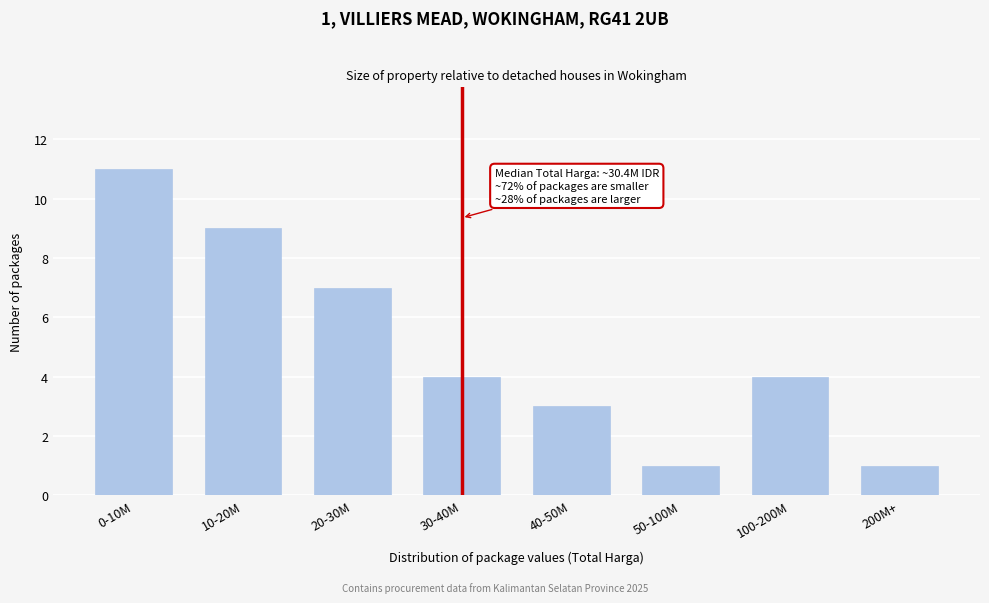

Reading left to right, list all the values displayed in this chart.

11	9	7	4	3	1	4	1